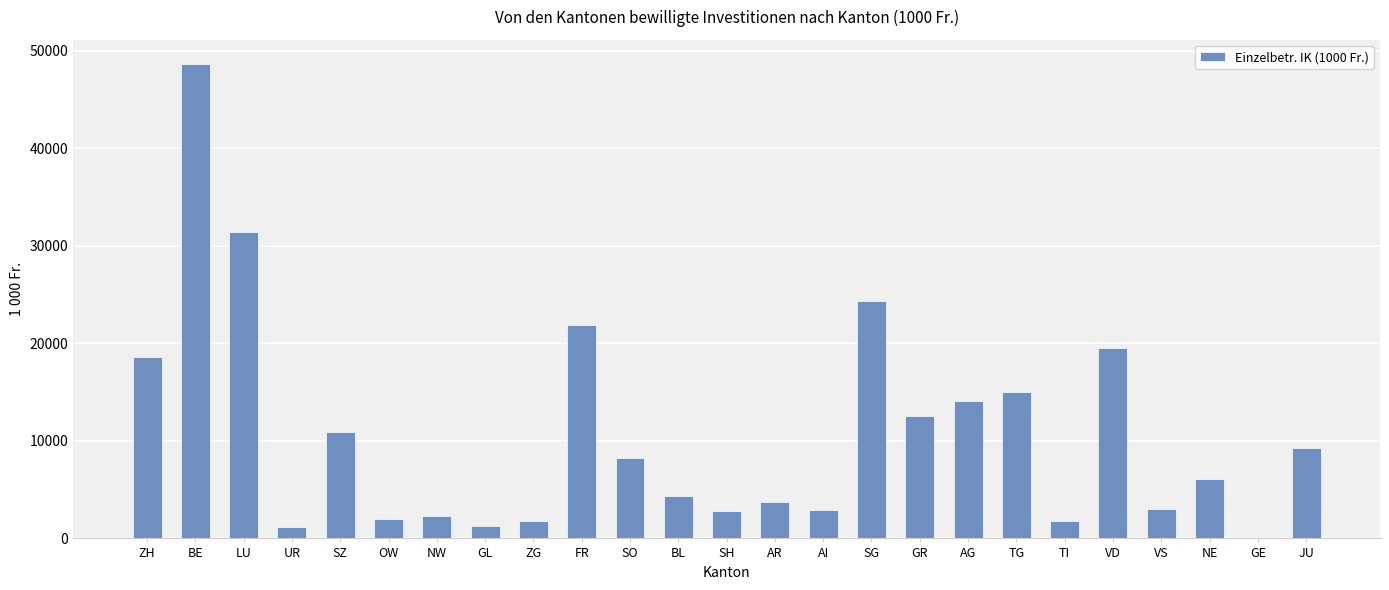

The chart shows a value of 35960.3 at SG. True or false?

False